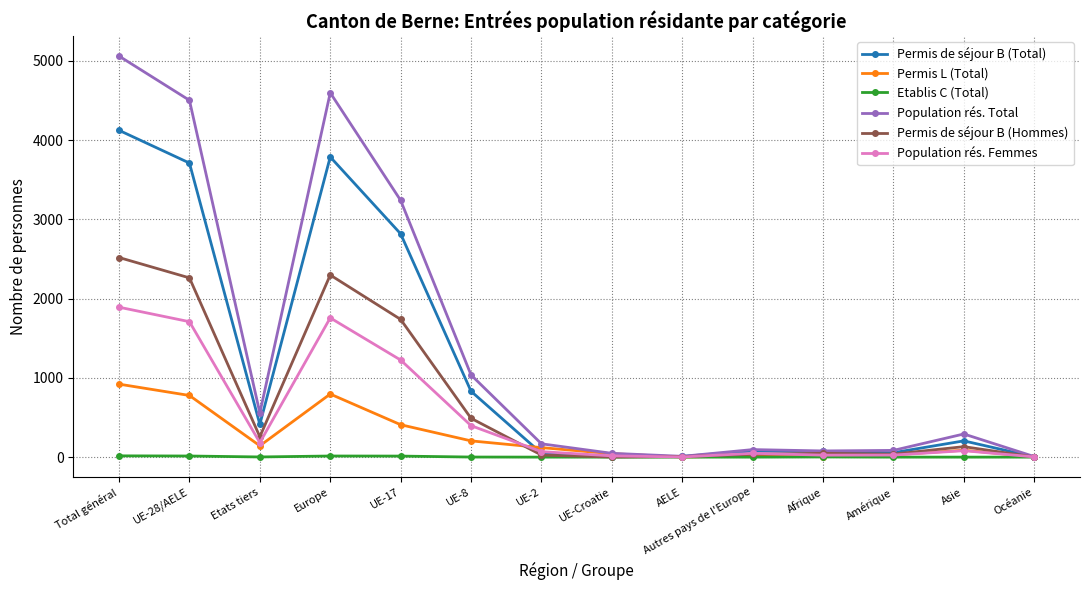

Where do Permis de séjour B (Total) and Permis L (Total) first cross each other?

UE-8 and UE-2